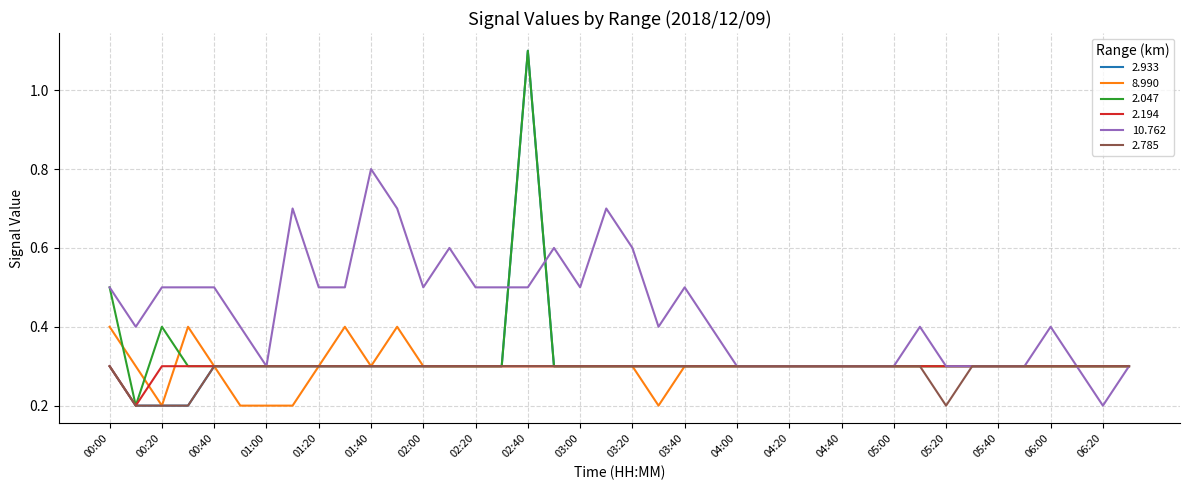

Reading left to right, transcribe all the data shown in this chart.

2.933: 0.3	0.2	0.2	0.2	0.3	0.3	0.3	0.3	0.3	0.3	0.3	0.3	0.3	0.3	0.3	0.3	1.1	0.3	0.3	0.3	0.3	0.3	0.3	0.3	0.3	0.3	0.3	0.3	0.3	0.3	0.3	0.3	0.3	0.3	0.3	0.3	0.3	0.3	0.3	0.3
8.990: 0.4	0.3	0.2	0.4	0.3	0.2	0.2	0.2	0.3	0.4	0.3	0.4	0.3	0.3	0.3	0.3	0.3	0.3	0.3	0.3	0.3	0.2	0.3	0.3	0.3	0.3	0.3	0.3	0.3	0.3	0.3	0.3	0.3	0.3	0.3	0.3	0.3	0.3	0.3	0.3
2.047: 0.5	0.2	0.4	0.3	0.3	0.3	0.3	0.3	0.3	0.3	0.3	0.3	0.3	0.3	0.3	0.3	1.1	0.3	0.3	0.3	0.3	0.3	0.3	0.3	0.3	0.3	0.3	0.3	0.3	0.3	0.3	0.3	0.3	0.3	0.3	0.3	0.3	0.3	0.3	0.3
2.194: 0.3	0.2	0.3	0.3	0.3	0.3	0.3	0.3	0.3	0.3	0.3	0.3	0.3	0.3	0.3	0.3	0.3	0.3	0.3	0.3	0.3	0.3	0.3	0.3	0.3	0.3	0.3	0.3	0.3	0.3	0.3	0.3	0.3	0.3	0.3	0.3	0.3	0.3	0.3	0.3
10.762: 0.5	0.4	0.5	0.5	0.5	0.4	0.3	0.7	0.5	0.5	0.8	0.7	0.5	0.6	0.5	0.5	0.5	0.6	0.5	0.7	0.6	0.4	0.5	0.4	0.3	0.3	0.3	0.3	0.3	0.3	0.3	0.4	0.3	0.3	0.3	0.3	0.4	0.3	0.2	0.3
2.785: 0.3	0.2	0.2	0.2	0.3	0.3	0.3	0.3	0.3	0.3	0.3	0.3	0.3	0.3	0.3	0.3	0.3	0.3	0.3	0.3	0.3	0.3	0.3	0.3	0.3	0.3	0.3	0.3	0.3	0.3	0.3	0.3	0.2	0.3	0.3	0.3	0.3	0.3	0.3	0.3